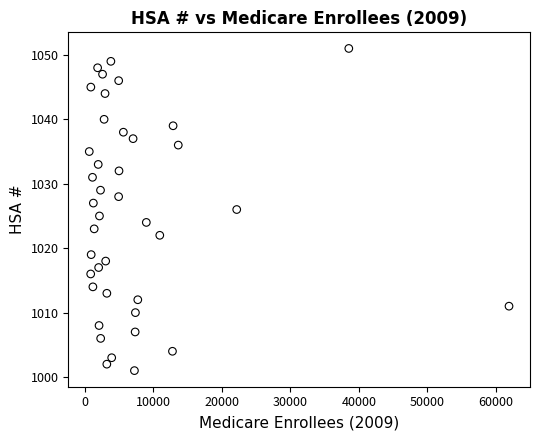

What is the range of Y values (max minus min)?

50